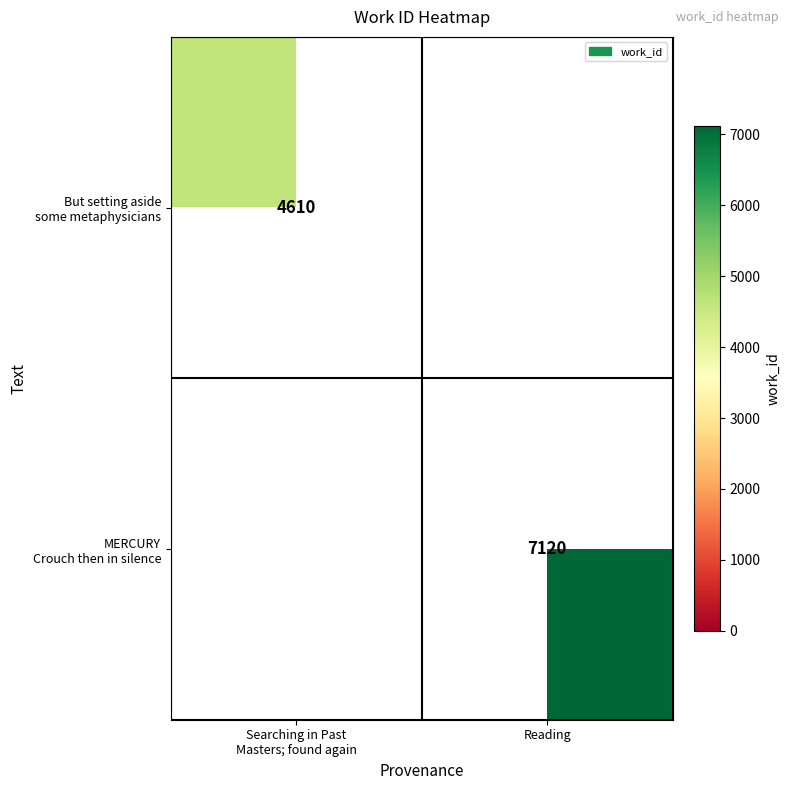

At how many categories does at least one series exceed 3411?

2